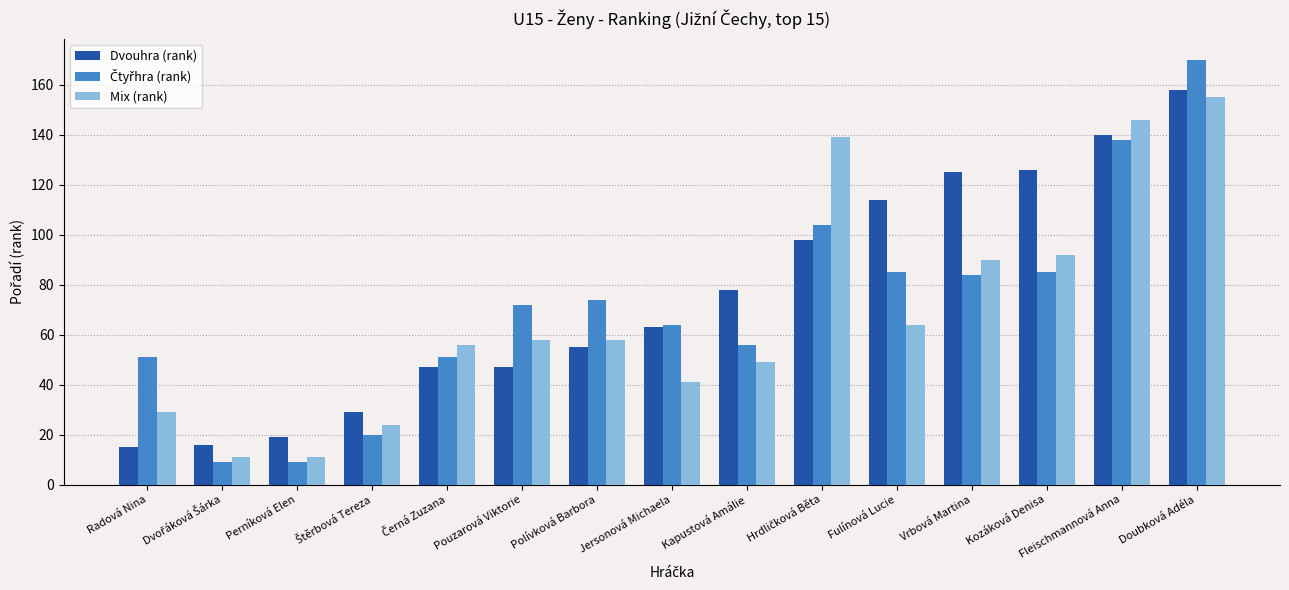

What is the approximate value of Dvouhra (rank) at Fulínová Lucie?

114